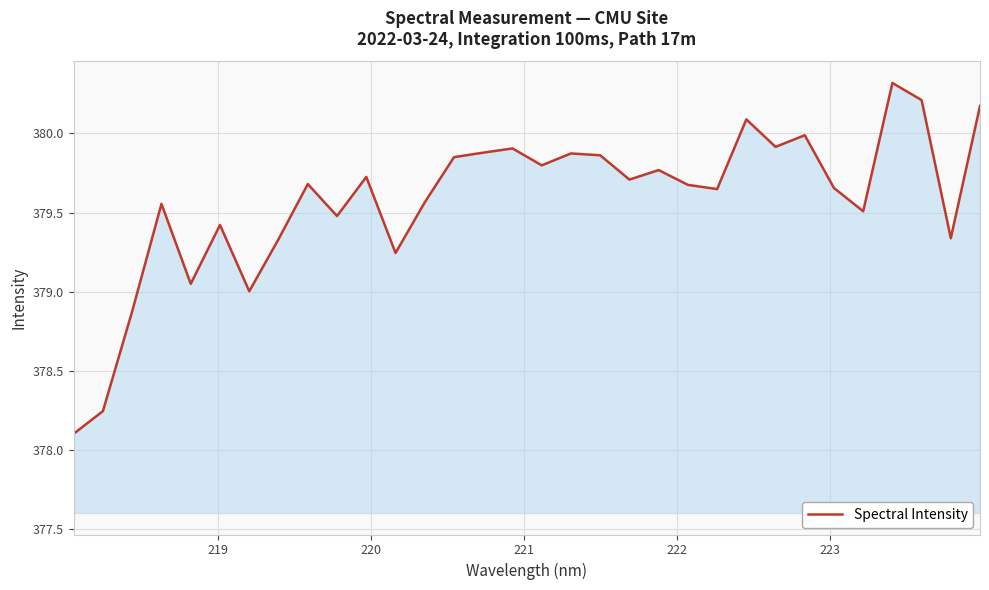

What is the difference between the maximum and minimum values?

2.2